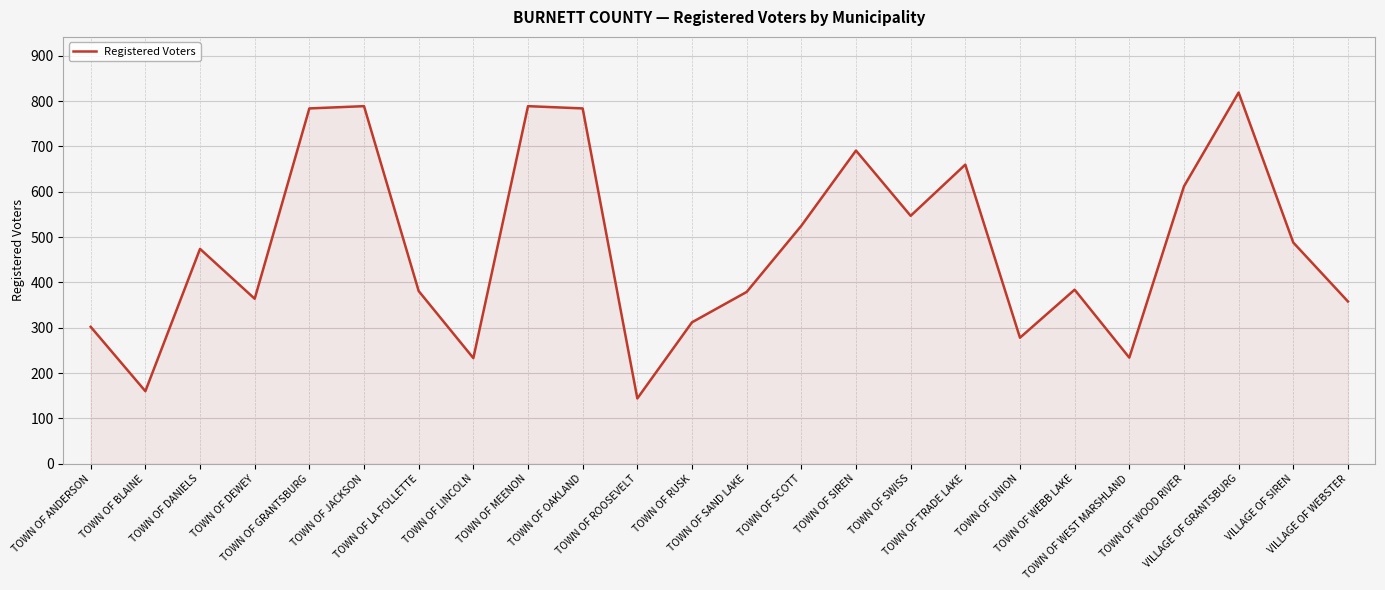

Which label corresponds to the largest value in the chart?

VILLAGE OF GRANTSBURG